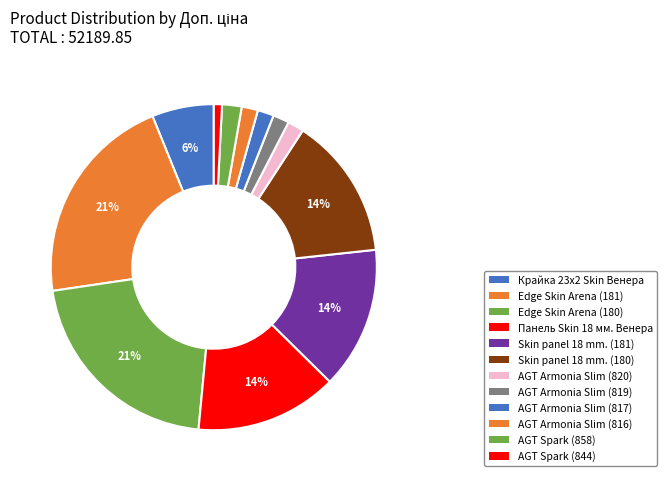

How many segments does this pie chart have?

12